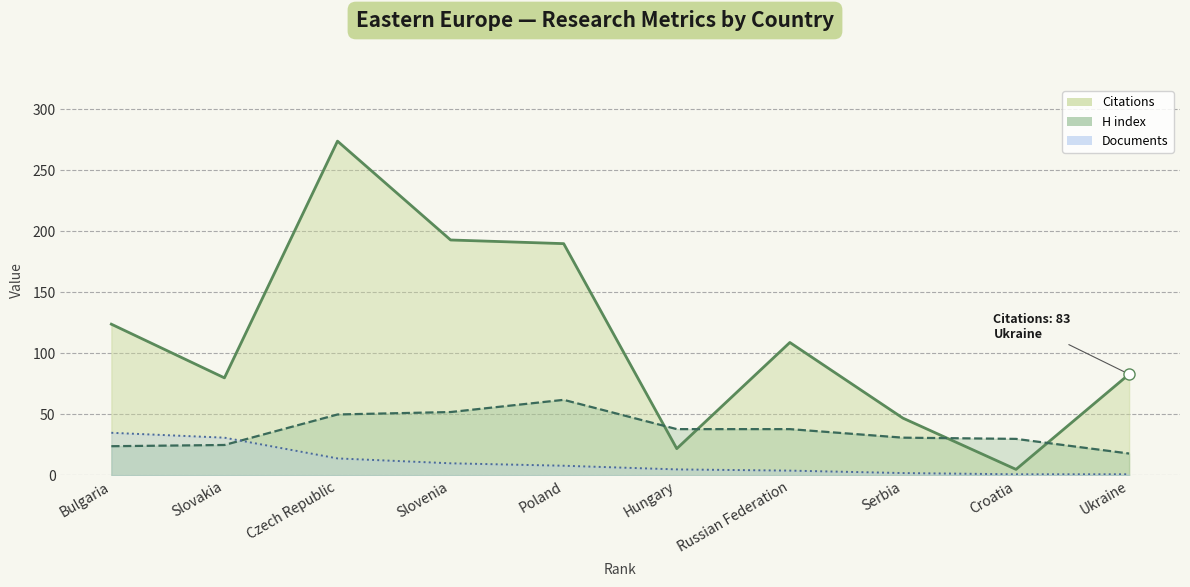

What is the sum of the H index values at Ukraine and Hungary?

56